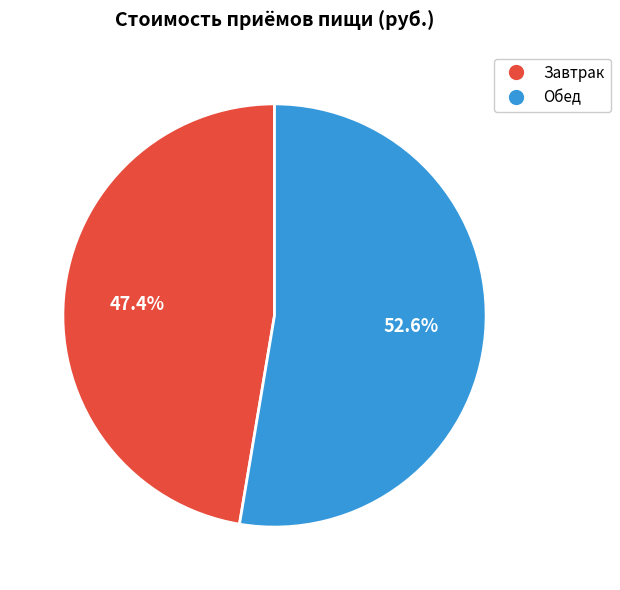

Rank the categories by value from lowest to highest.

Завтрак, Обед